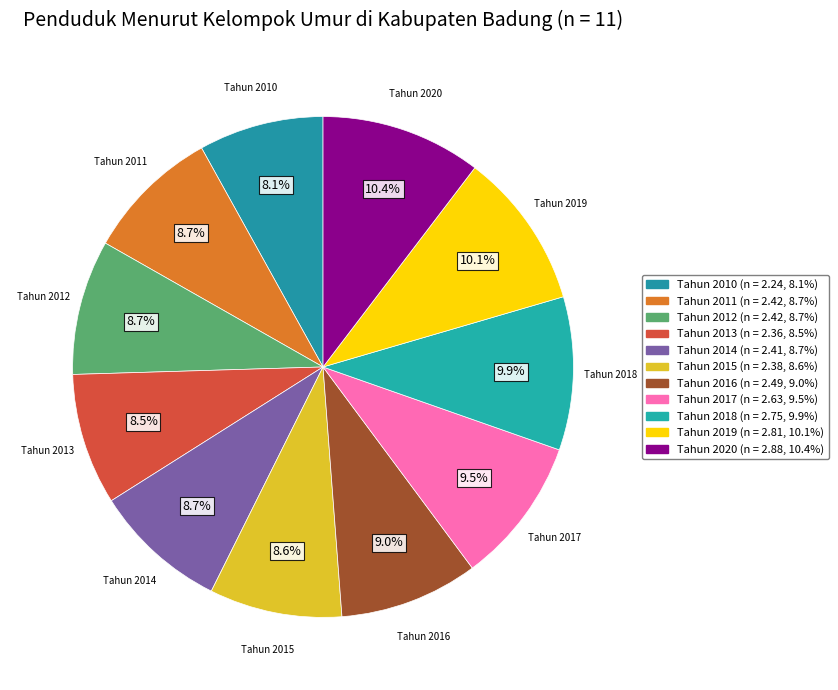

To the nearest percent, what portion does Tahun 2011 represent?

9%